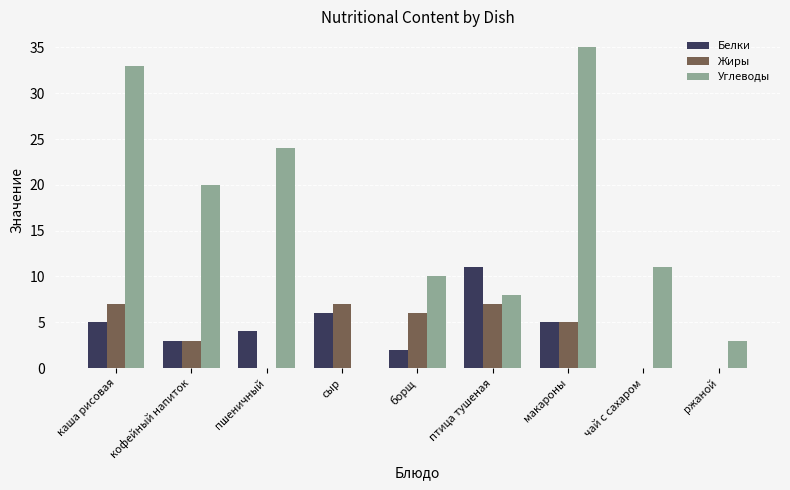

What is the total value across all series at ржаной?

3